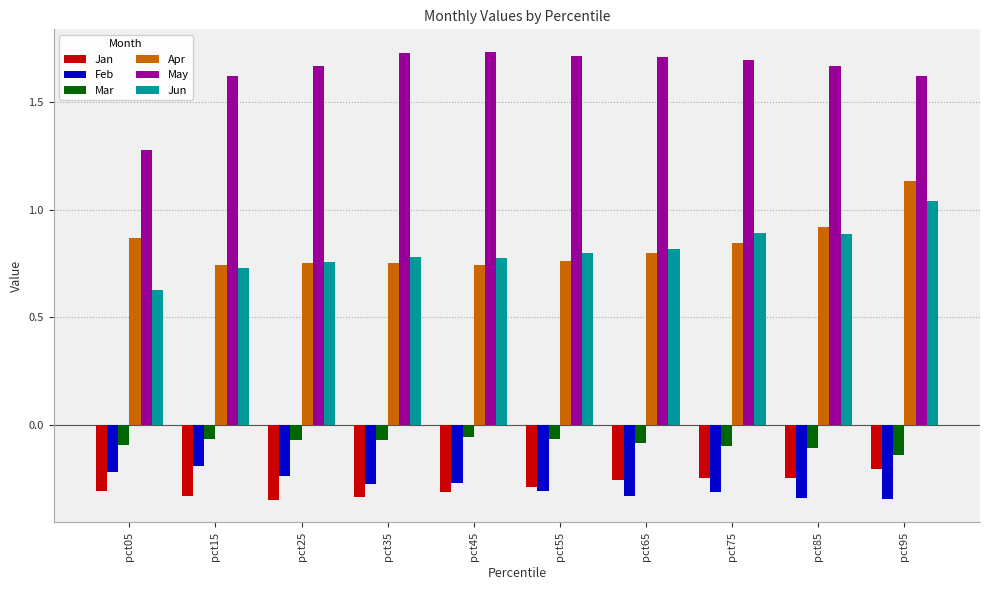

At which label does May reach its minimum?

pct05